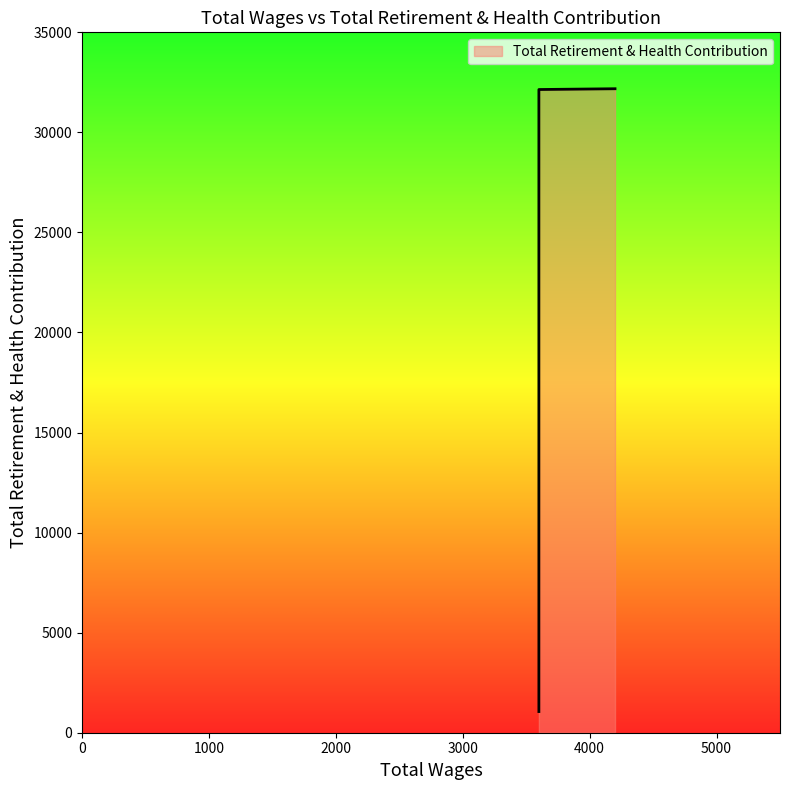

Between 3600 and 4200, which is larger?

4200